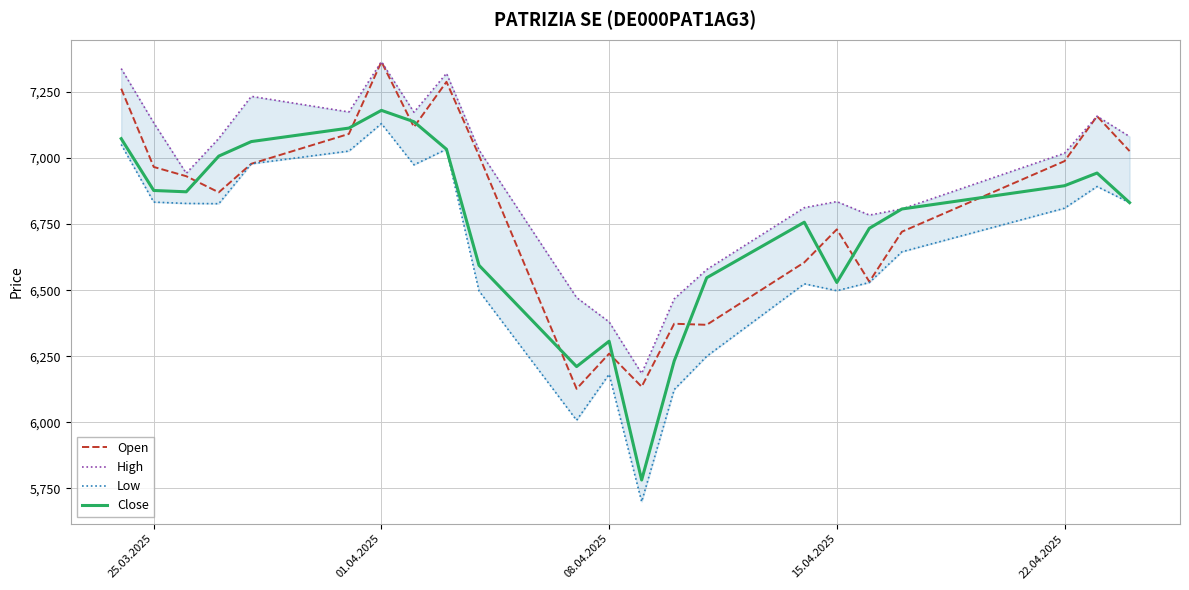

Where is the first local maximum for Open?

01.04.2025